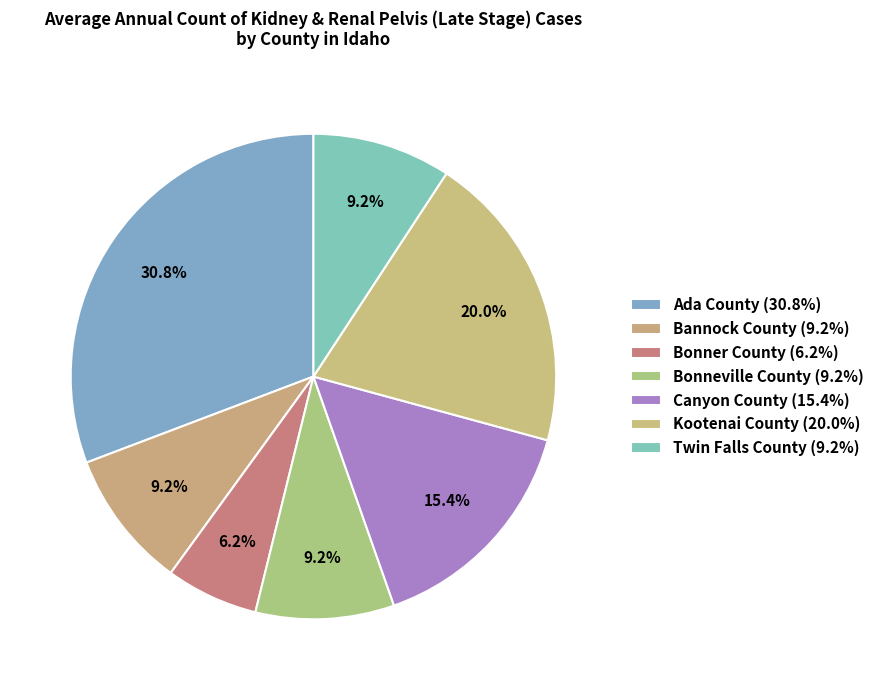

Is Bonner County the majority of the pie?

No